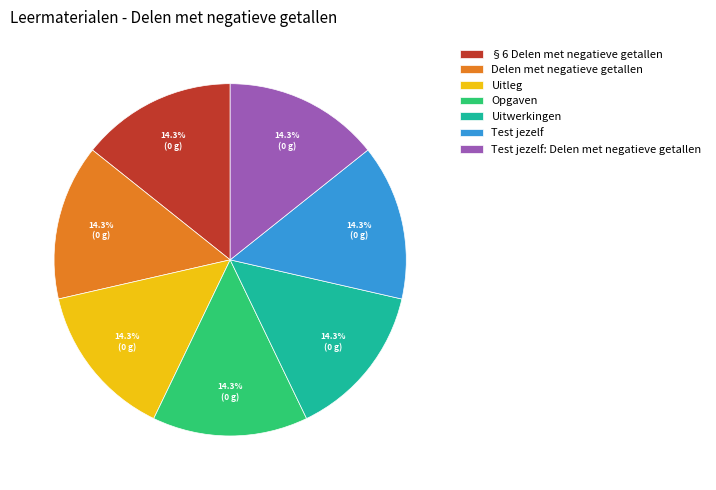

Is there a majority slice in this chart?

No